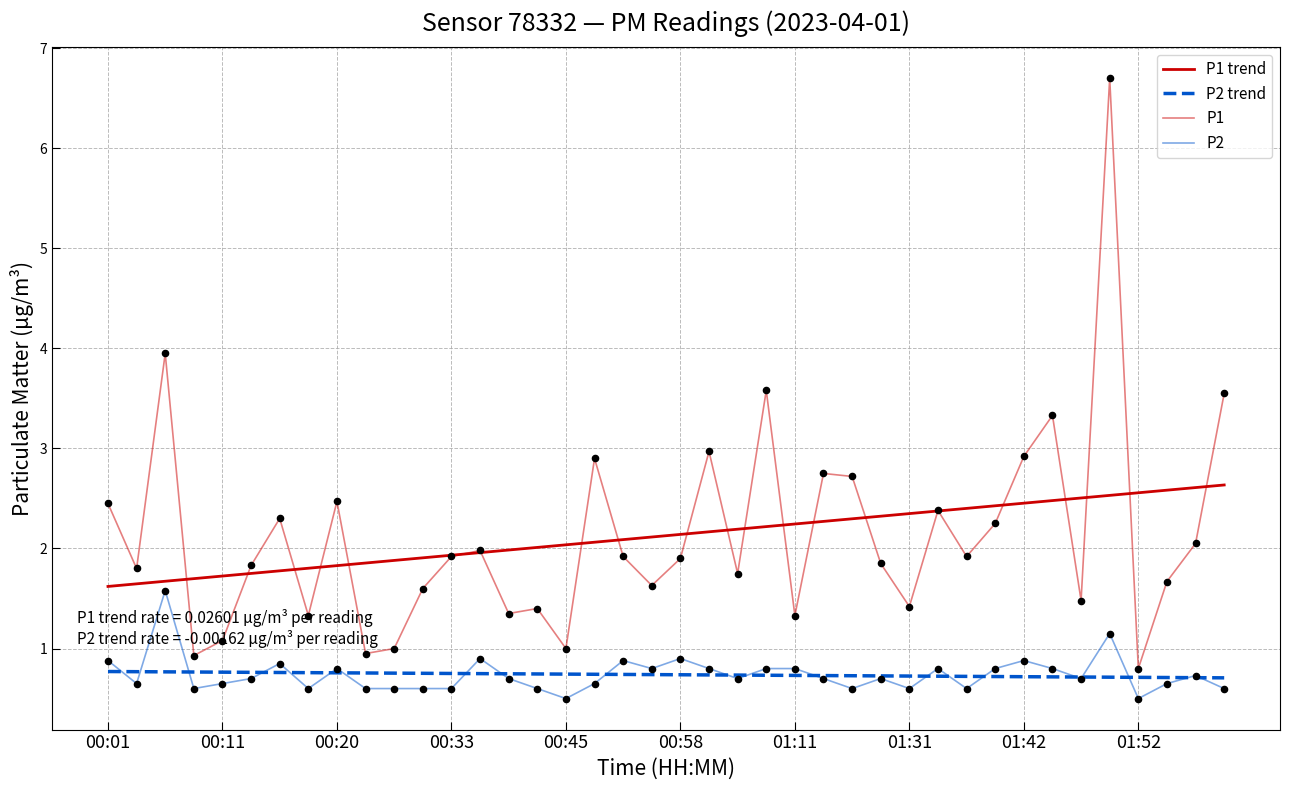

Which series has the widest spread of Y values?

P1